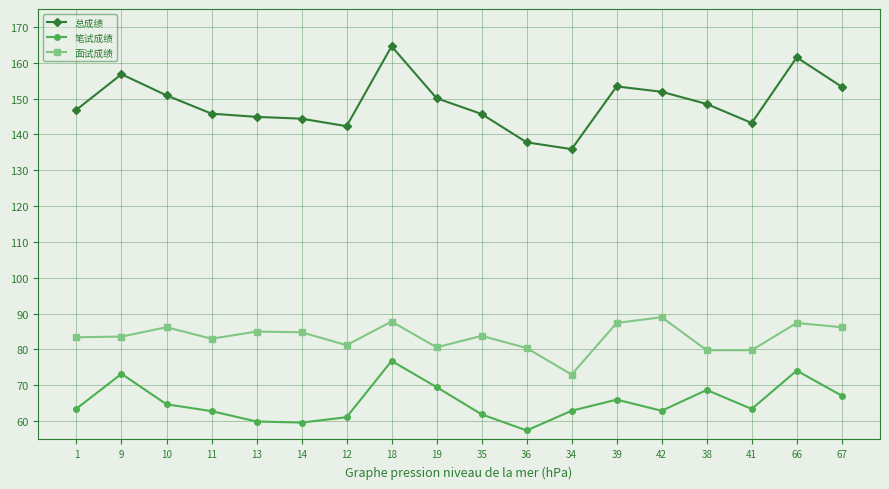

What is the sum of the 笔试成绩 values at 66 and 14?

133.7